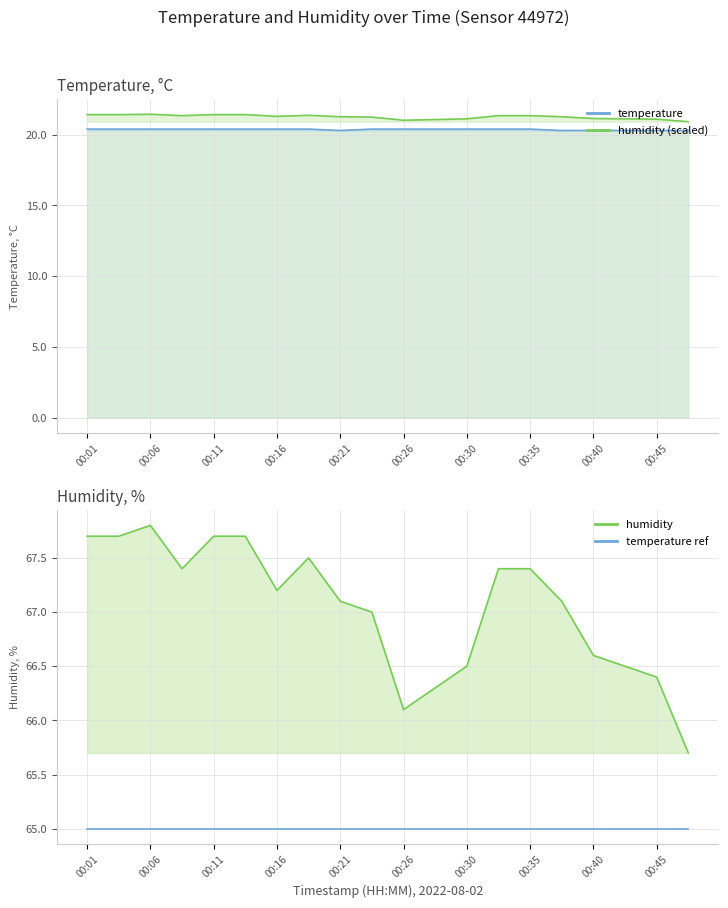

What are all the series names shown in the legend?

temperature, humidity (scaled), humidity, temperature (ref line)